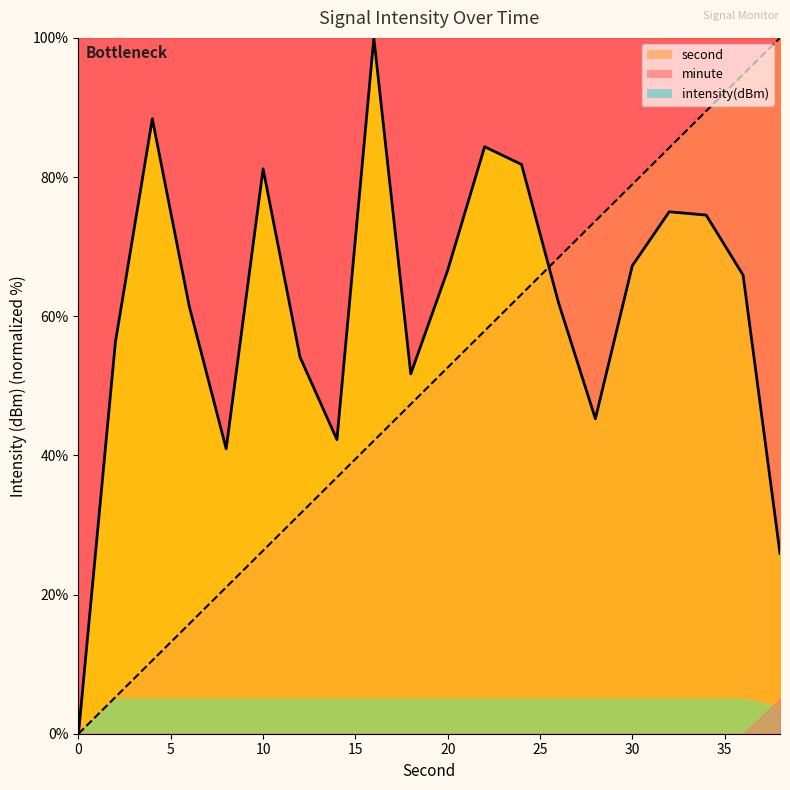

What is the value of the second point at the 18th from the left?

89.5